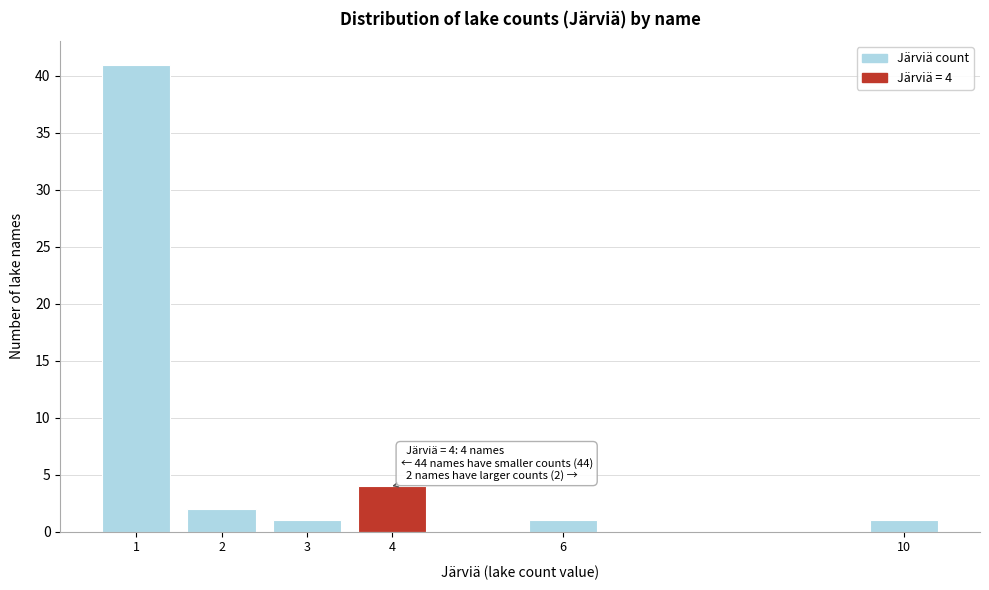

Reading left to right, list all the values displayed in this chart.

1=41	2=2	3=1	4=4	6=1	10=1